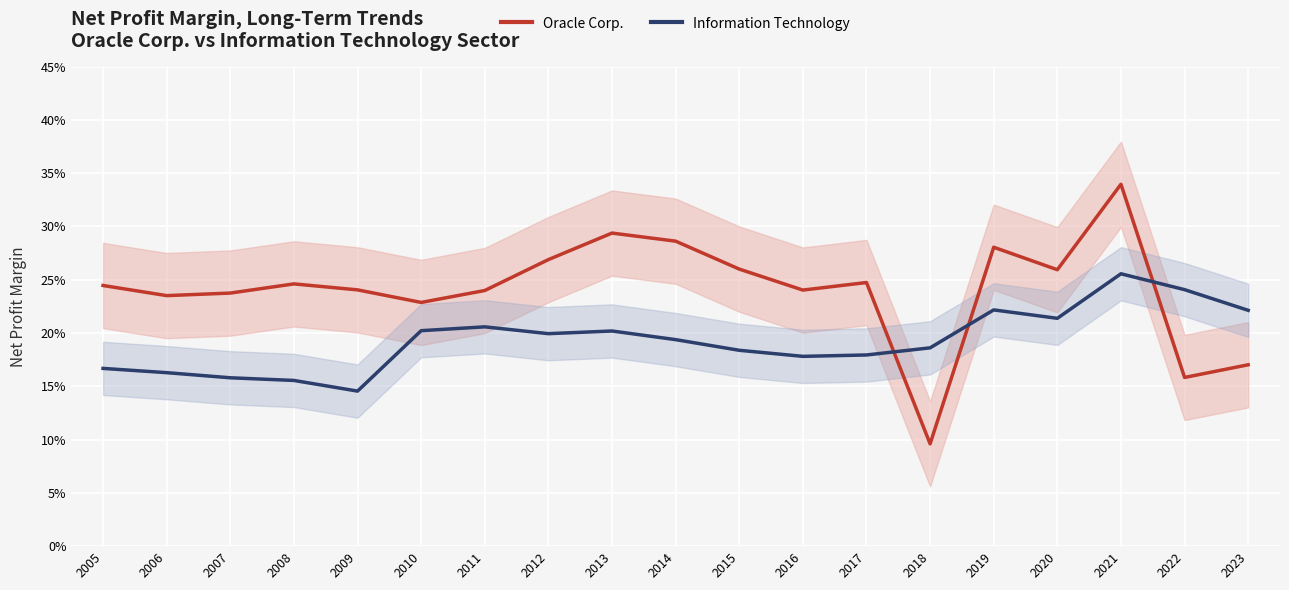

Is it true that Information Technology equals 0.2 at 2020?

True